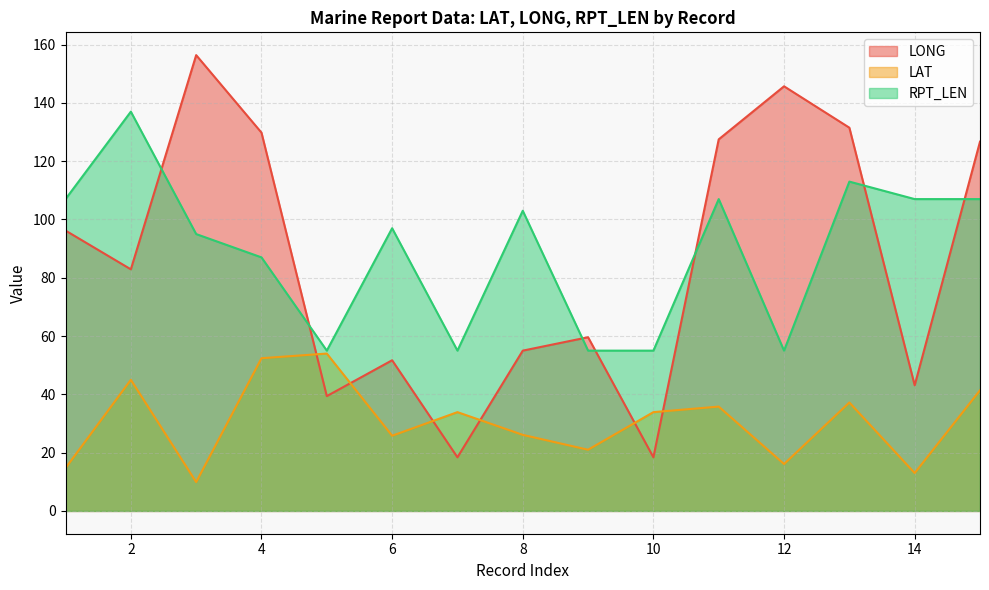

At 3, list the series in order from largest to smallest.

LONG, RPT_LEN, LAT